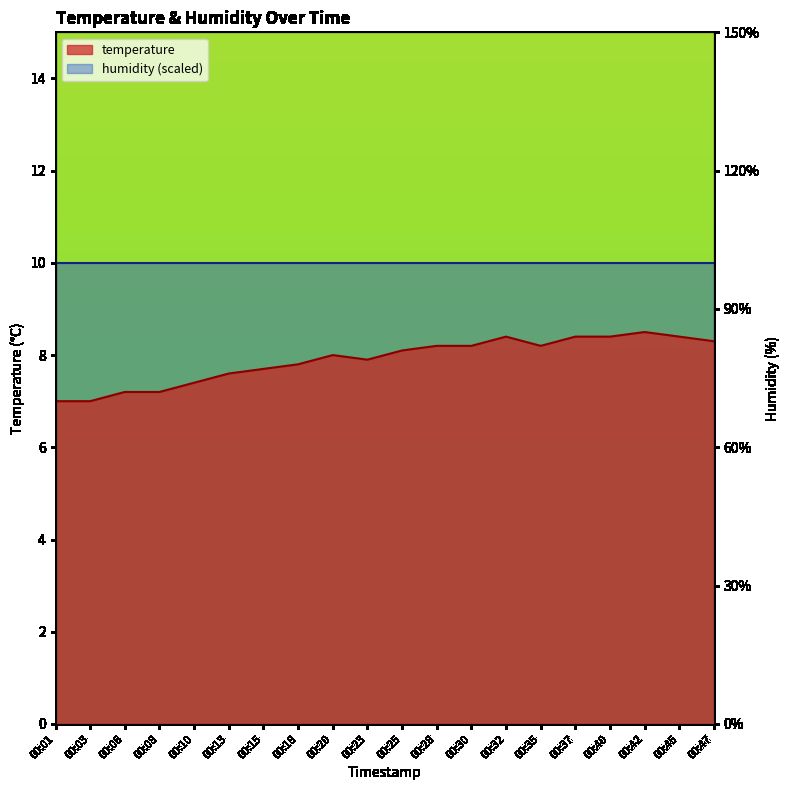

Reading left to right, what are all the values shown in this chart?

7.0	7.0	7.2	7.2	7.4	7.6	7.7	7.8	8.0	7.9	8.1	8.2	8.2	8.4	8.2	8.4	8.4	8.5	8.4	8.3